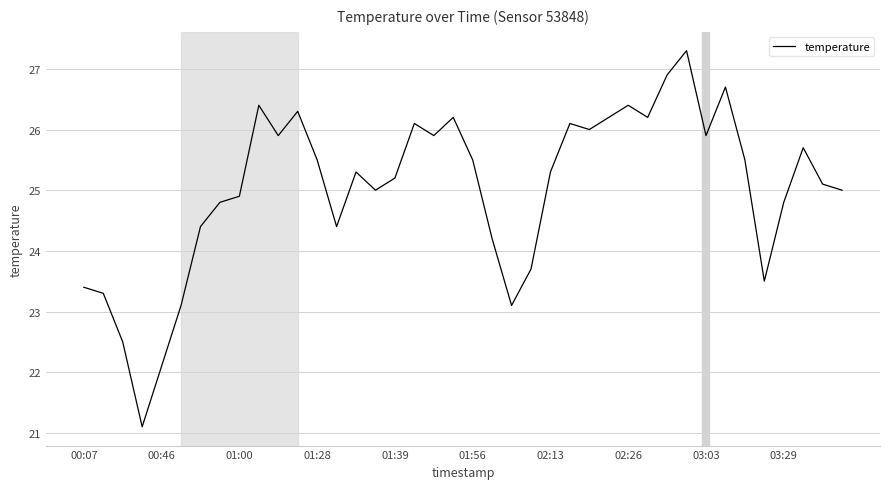

How many interior local valleys (lower than both neighbors) does the data have?

10